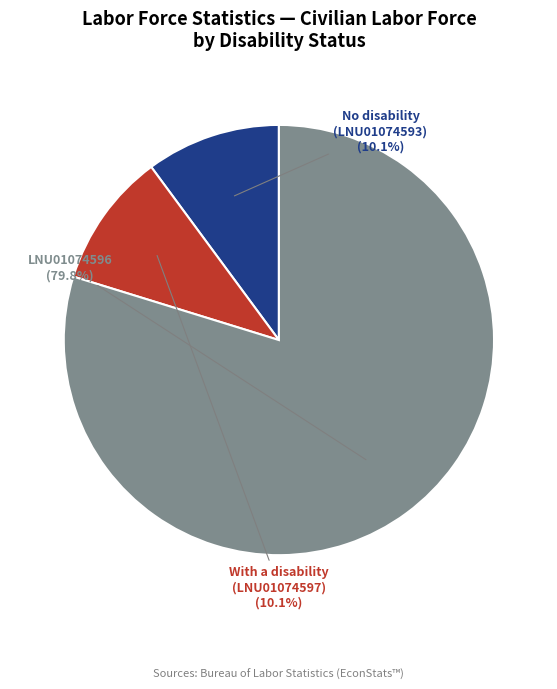

Which slice is the largest?

LNU01074596